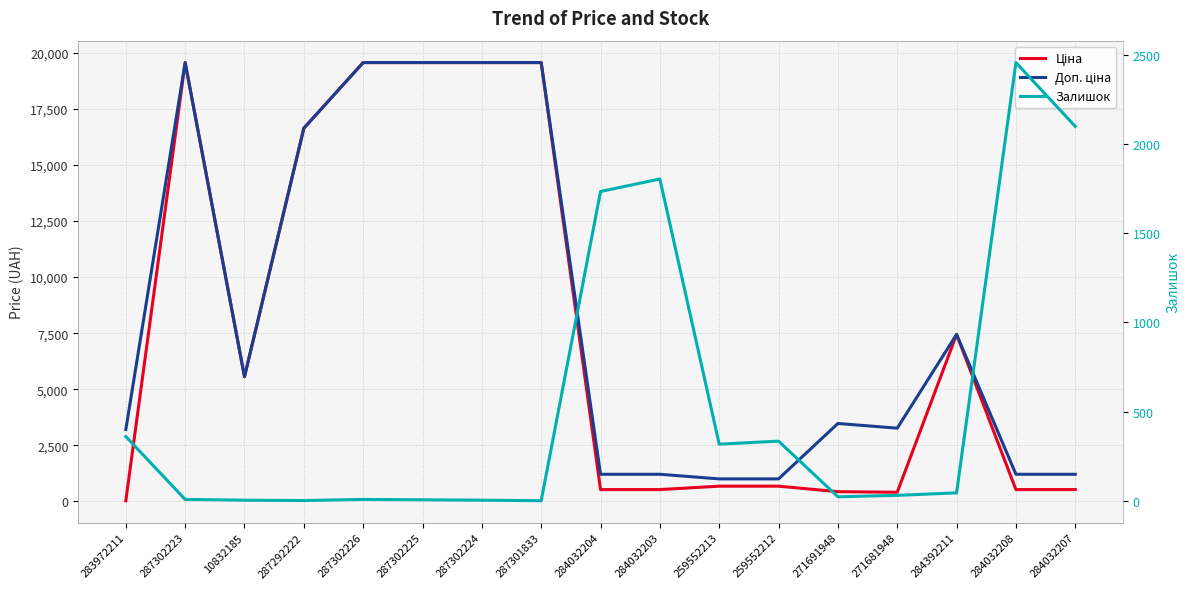

What is the sum of the Залишок values at 284032204 and 271681948?

1764.0